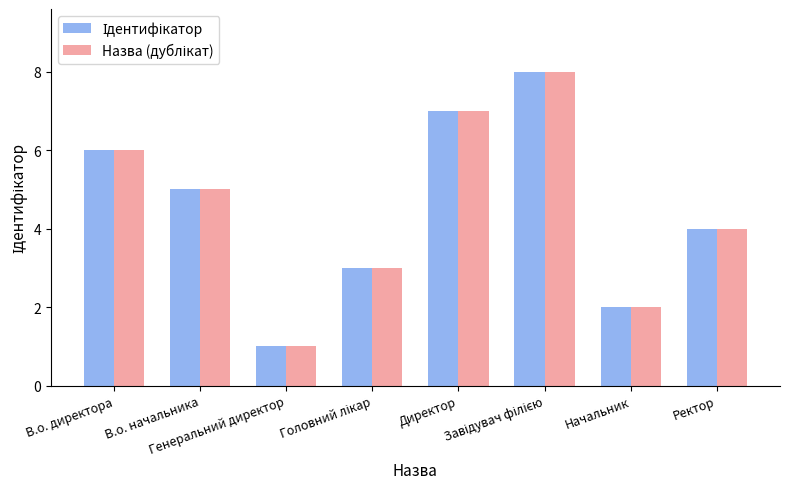

What is the maximum value shown in the chart?

8